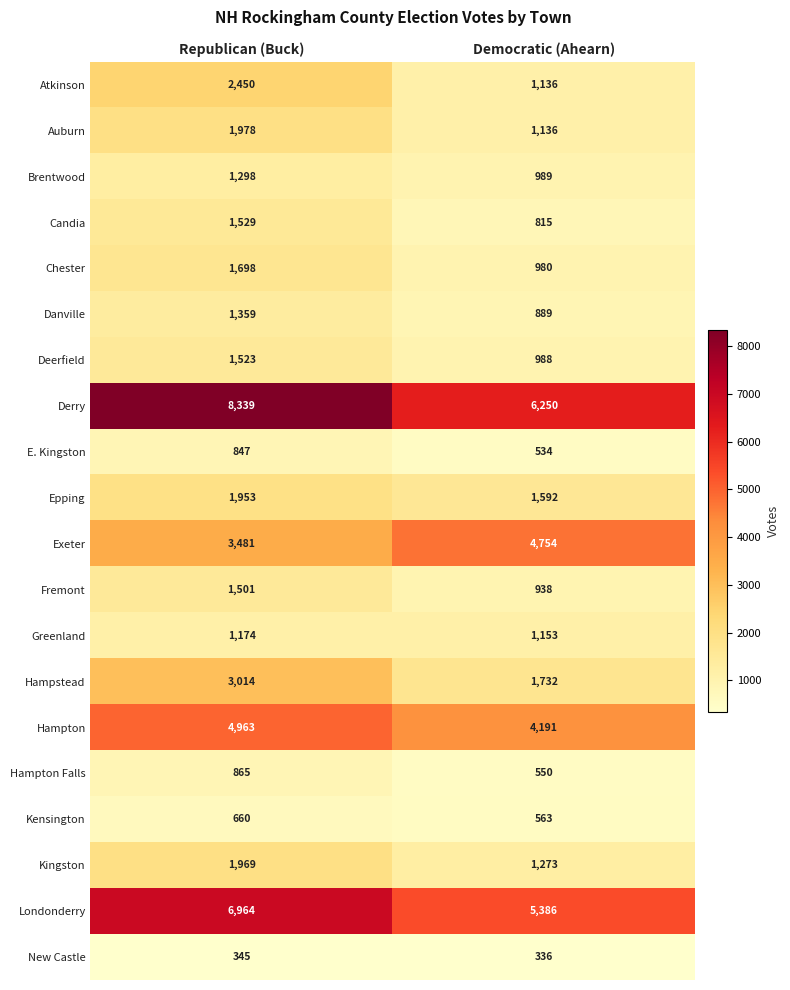

At which label is New Castle closest to 340?

Democratic (Ahearn)